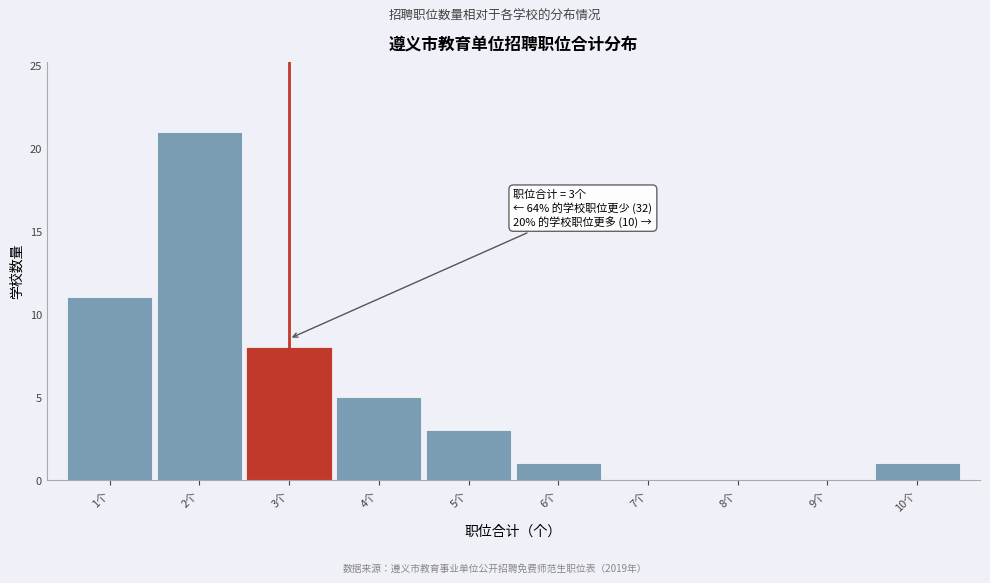

Over which range of the x-axis is the bar tallest?

1.5 to 2.5